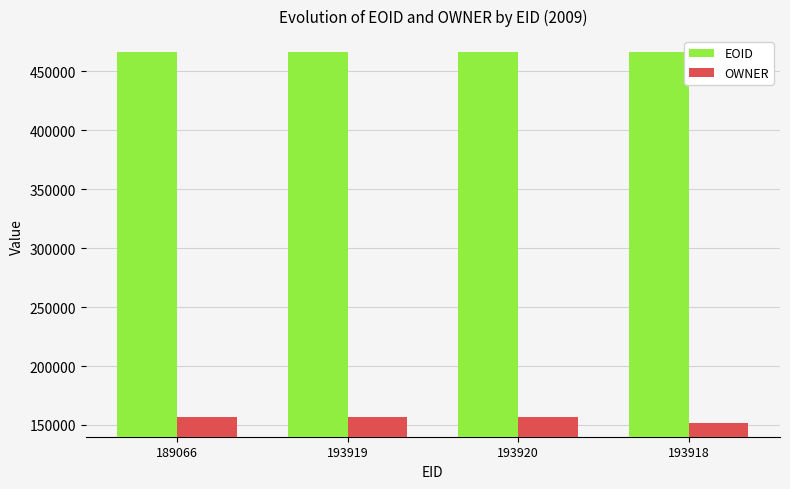

How many data points in EOID are less than 466471?

2